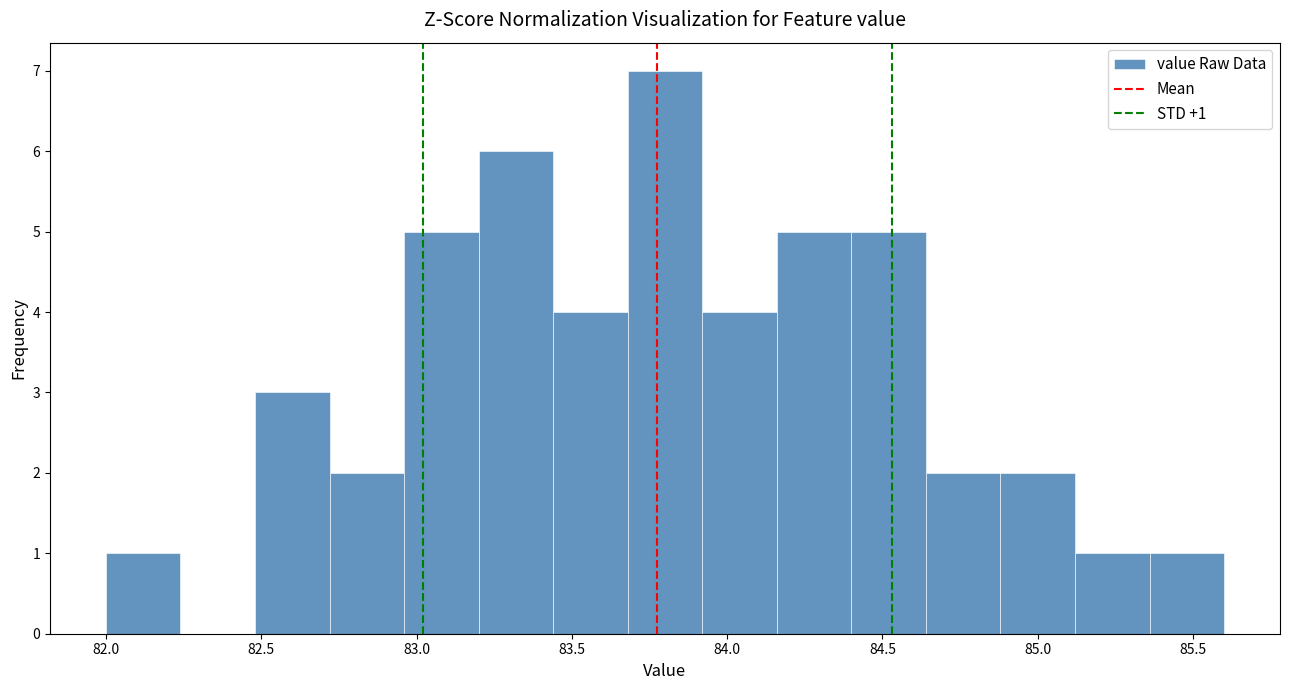

Over which range of the x-axis is the bar tallest?

83.68 to 83.92